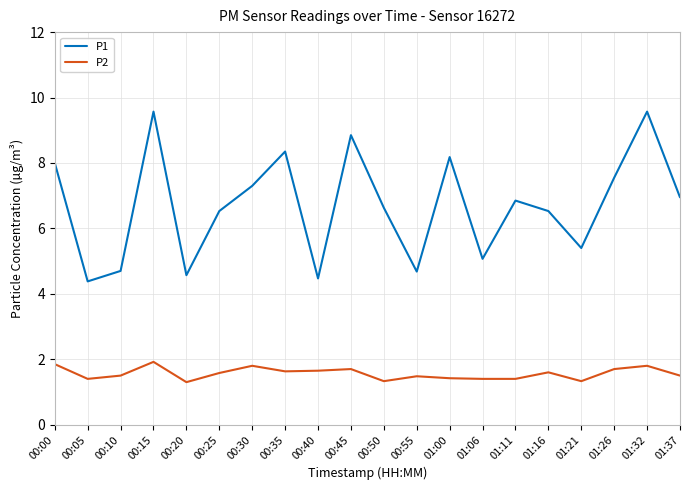

True or false: P2 and P1 cross at least once.

False